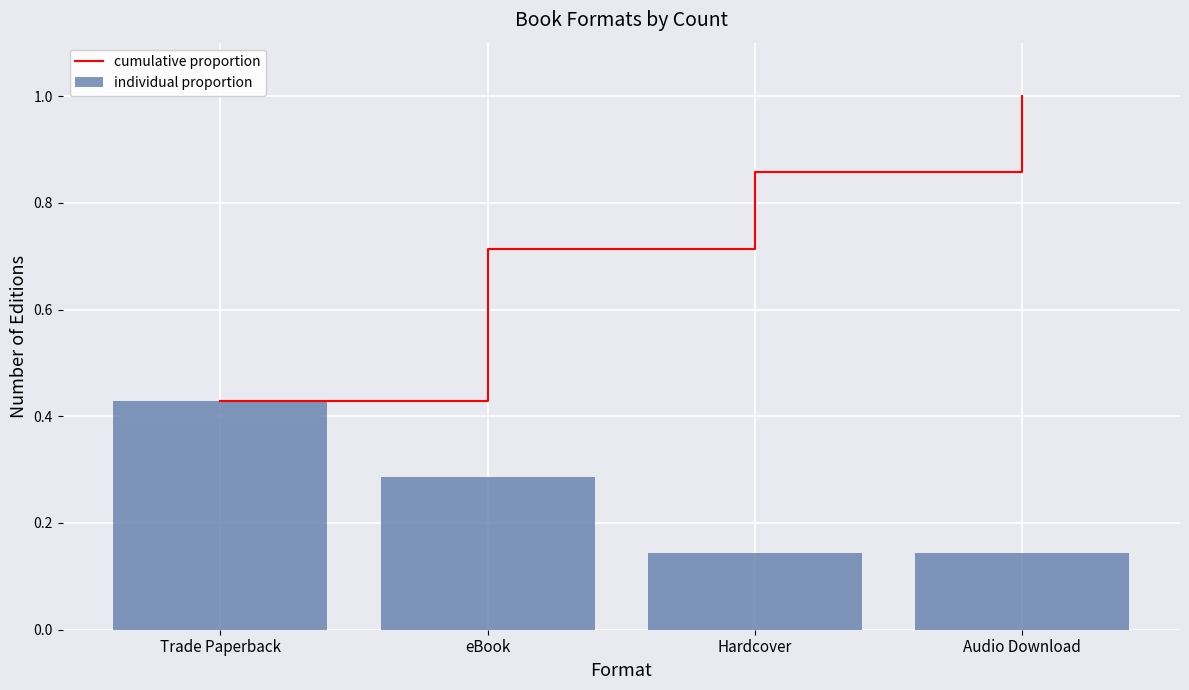

What is the minimum value shown in the chart?

0.1